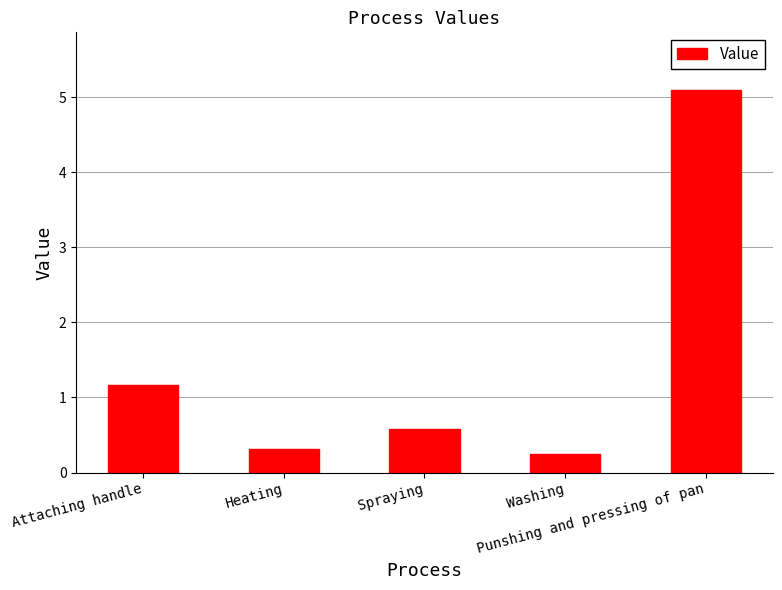

What is the value of the 4th bar from the left?

0.2